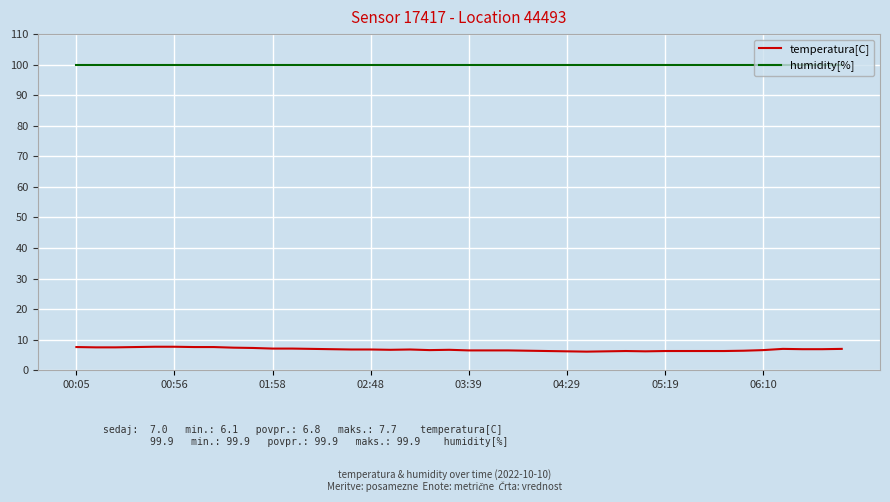

True or false: temperatura[C] and humidity[%] intersect in this chart.

False